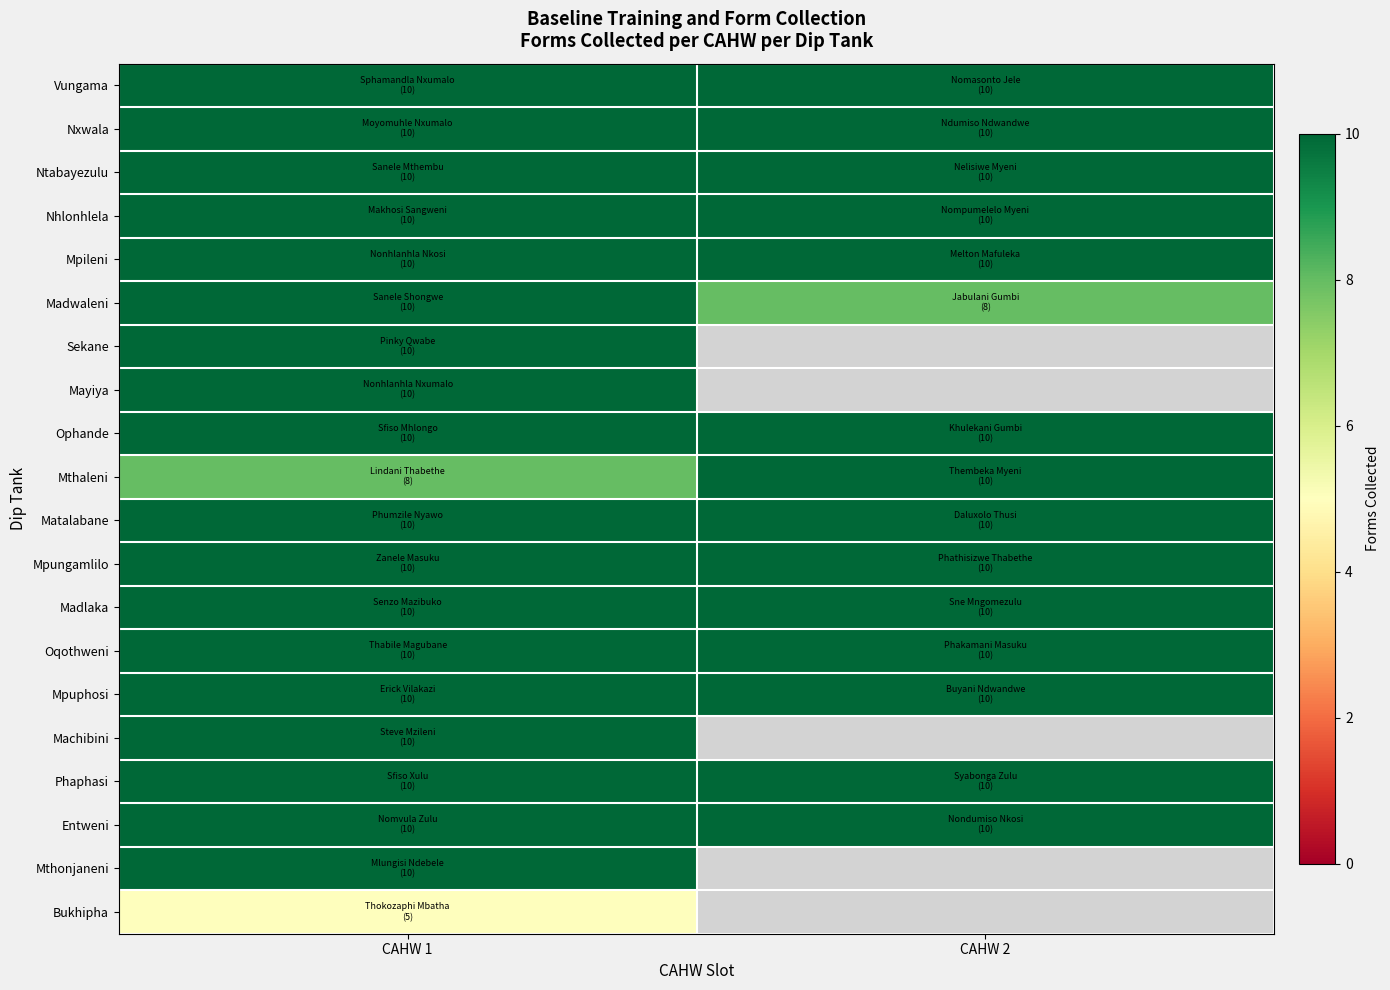

What is the minimum value shown in the chart?

5.0